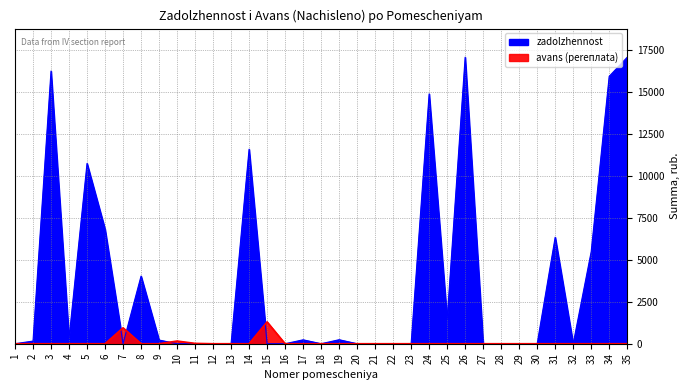

Where is the first local minimum for zadolzhennost?

4